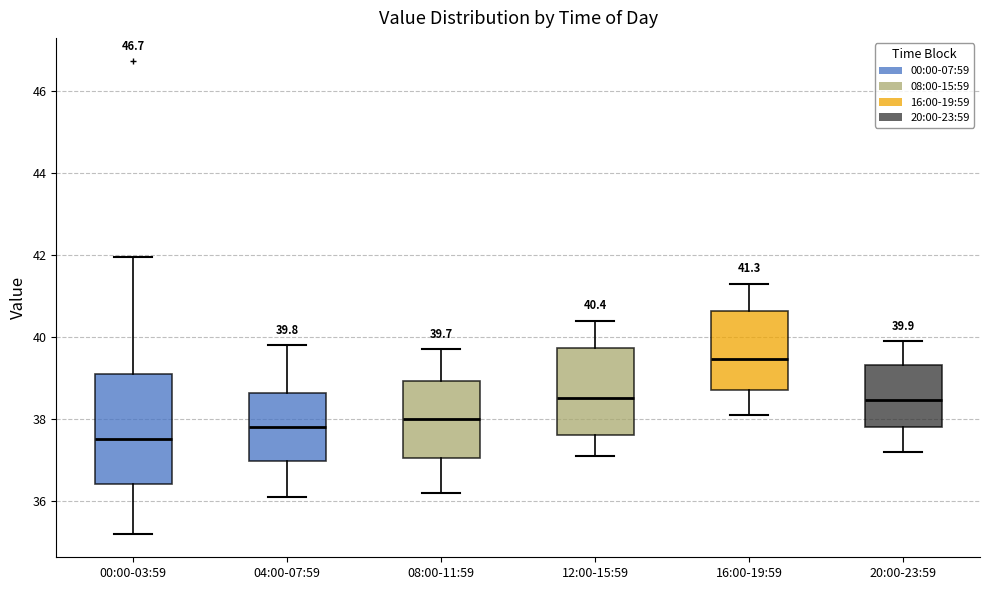

Comparing the boxes themselves (not the whiskers), which one is the tallest?

00:00-03:59